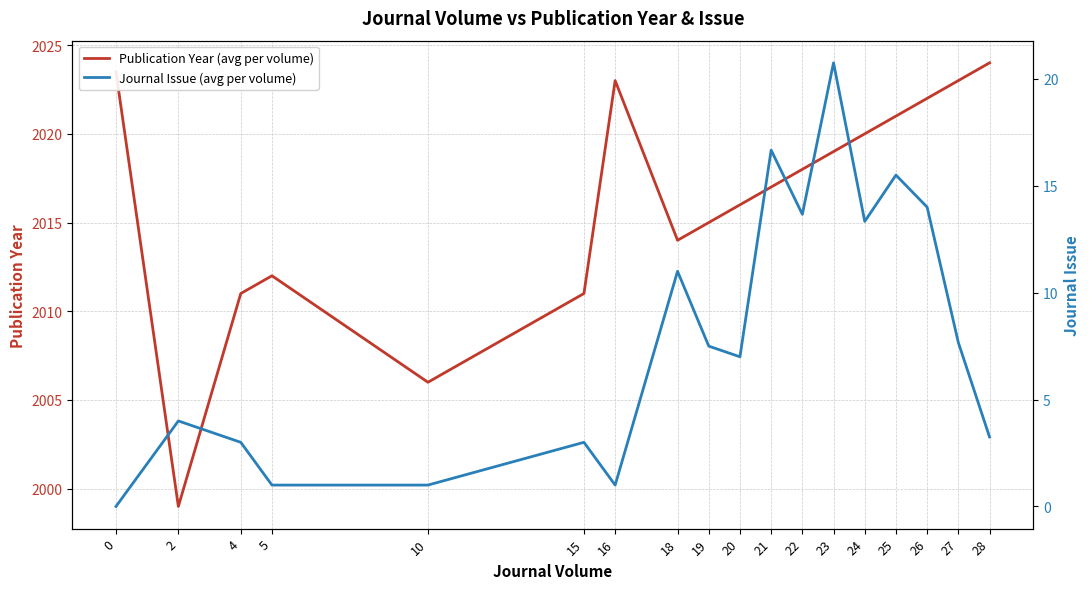

What is the highest value of the Journal Issue (avg per volume) series?

20.8